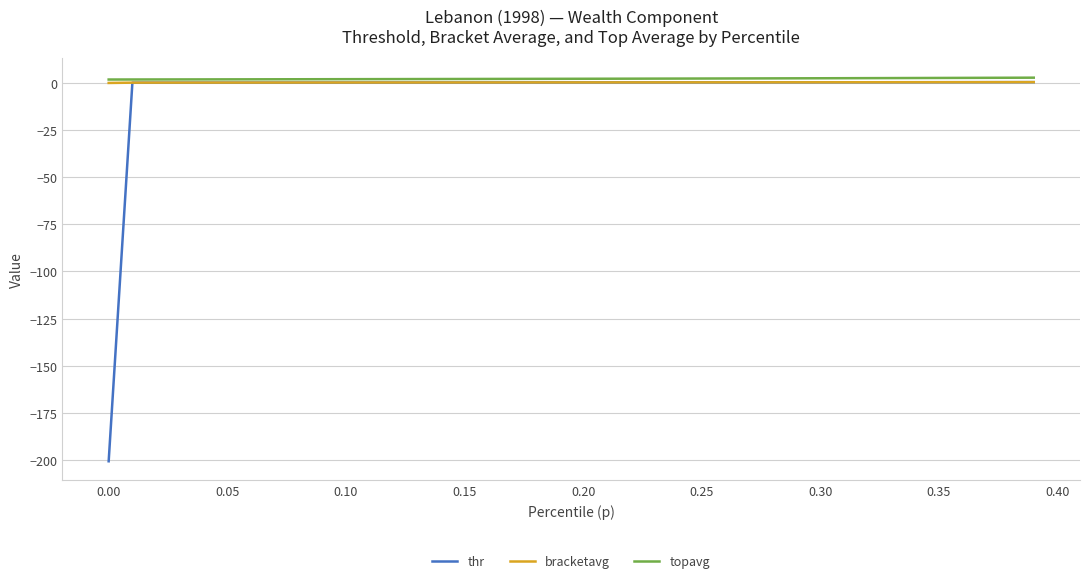

Which series has the largest range (max minus min)?

thr